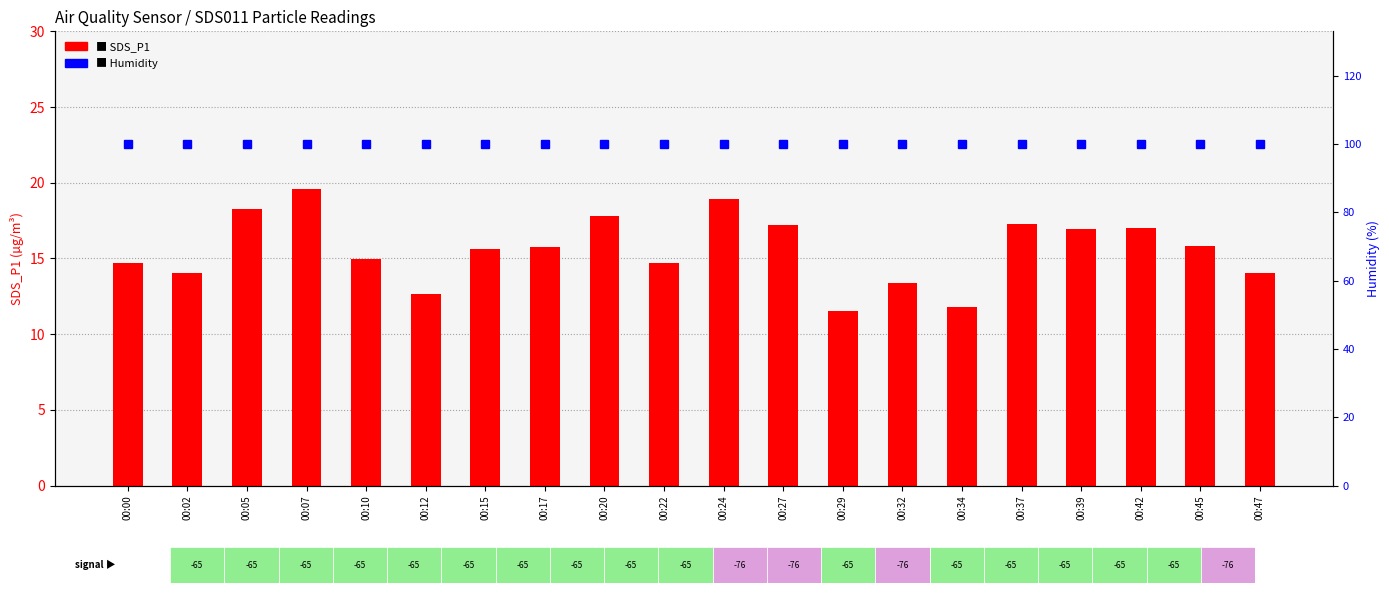

At which category is the sum across all series the highest?

00:07